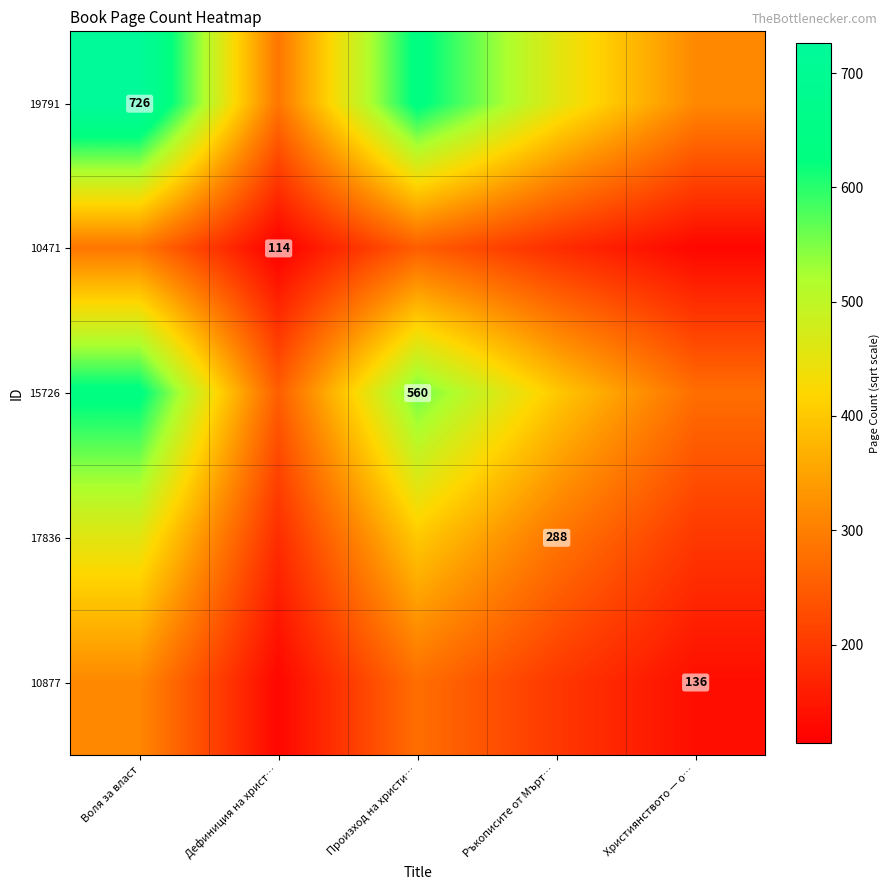

What is the total value across all series at Ръкописите от Мърт…?

1526.0